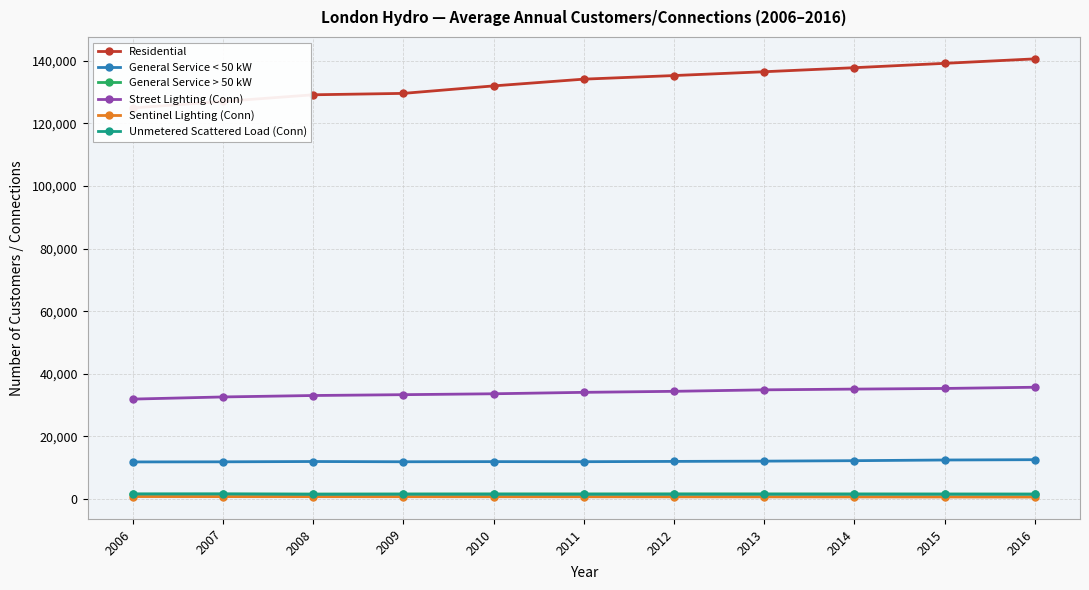

At which label does General Service < 50 kW reach its peak?

2016